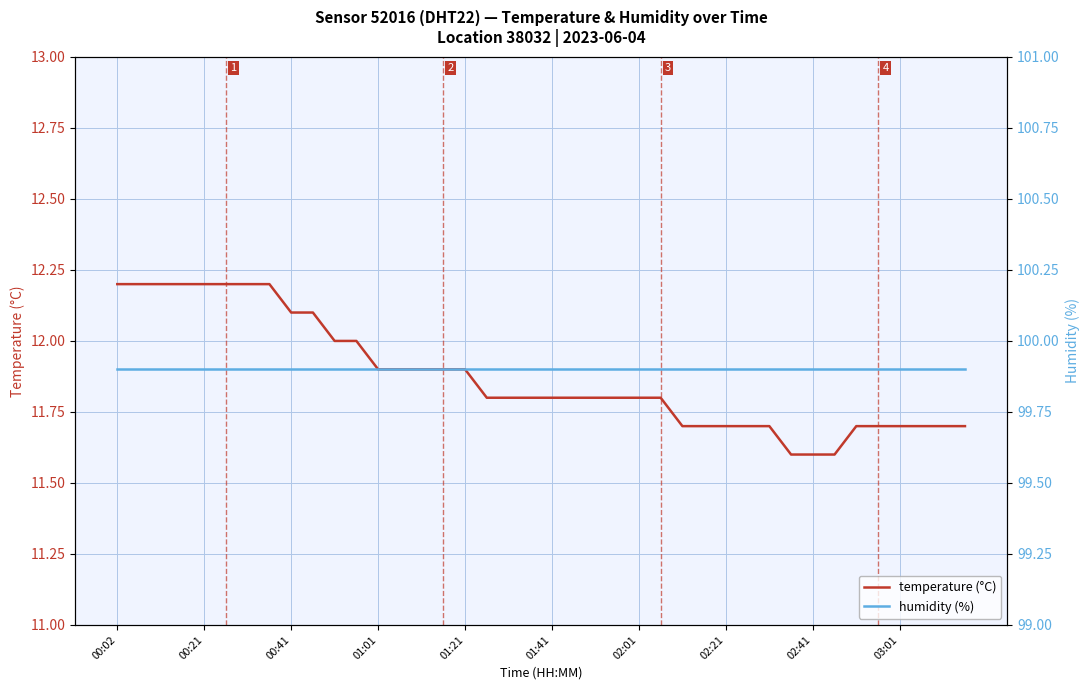

What are all the series names shown in the legend?

temperature (°C), humidity (%)